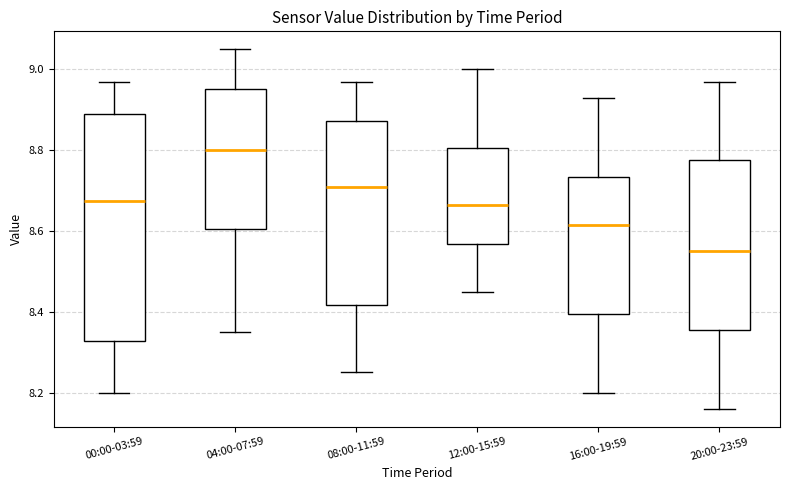

Reading left to right, read every box against the y-axis: the position of its median line, the range the box covers, and the ends of its whiskers. The values are not printed on the chart, so give them approximately, as read against the axis.

00:00-03:59: median 8.68, box 8.32 to 8.90, whiskers 8.20 to 8.98
04:00-07:59: median 8.80, box 8.60 to 8.96, whiskers 8.36 to 9.06
08:00-11:59: median 8.72, box 8.42 to 8.88, whiskers 8.26 to 8.98
12:00-15:59: median 8.66, box 8.56 to 8.80, whiskers 8.46 to 9.00
16:00-19:59: median 8.62, box 8.40 to 8.74, whiskers 8.20 to 8.94
20:00-23:59: median 8.56, box 8.36 to 8.78, whiskers 8.16 to 8.98